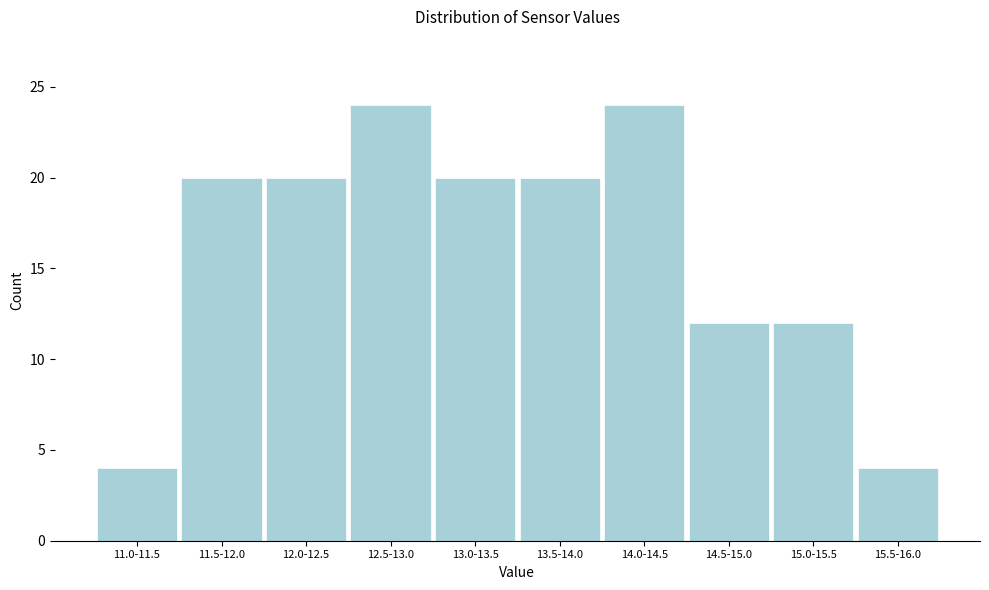

Reading left to right, list all the values displayed in this chart.

4	20	20	24	20	20	24	12	12	4